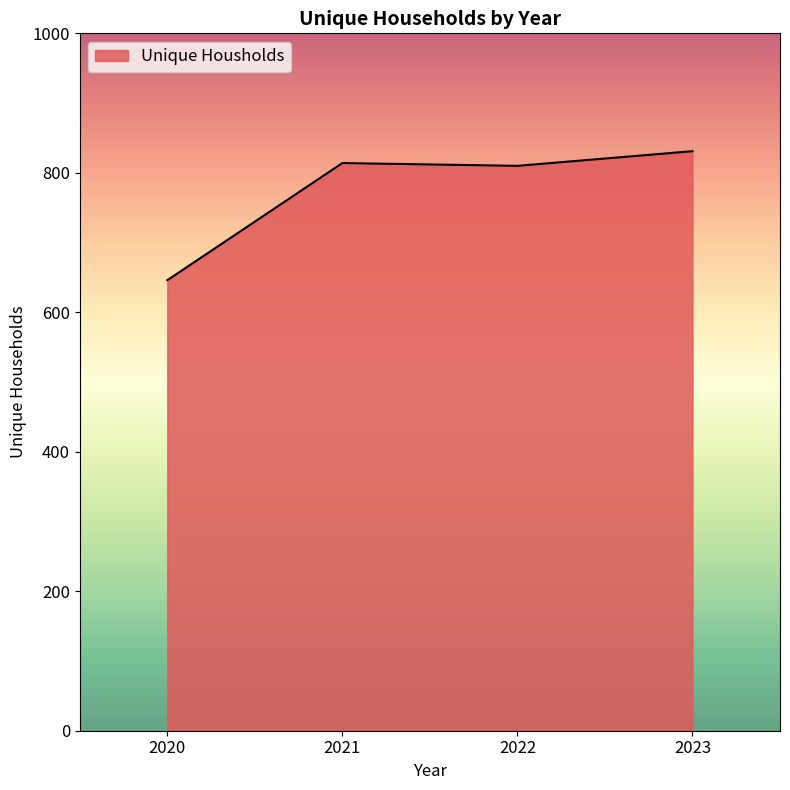

How many lines are shown in the chart?

1